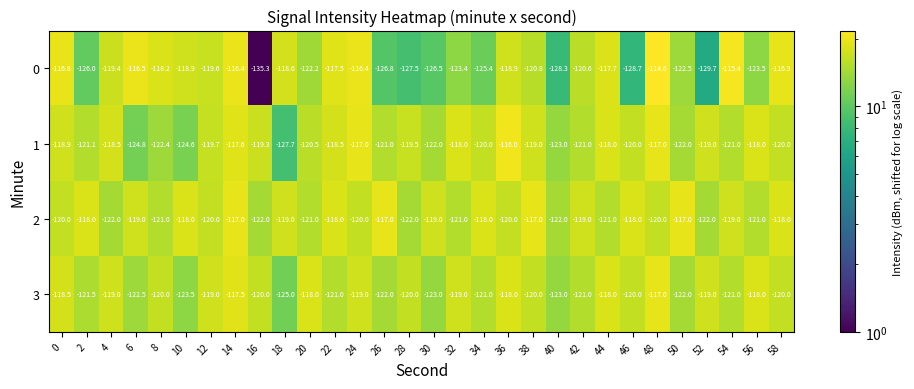

What is the spread (max minus min) of values at 4?

3.5